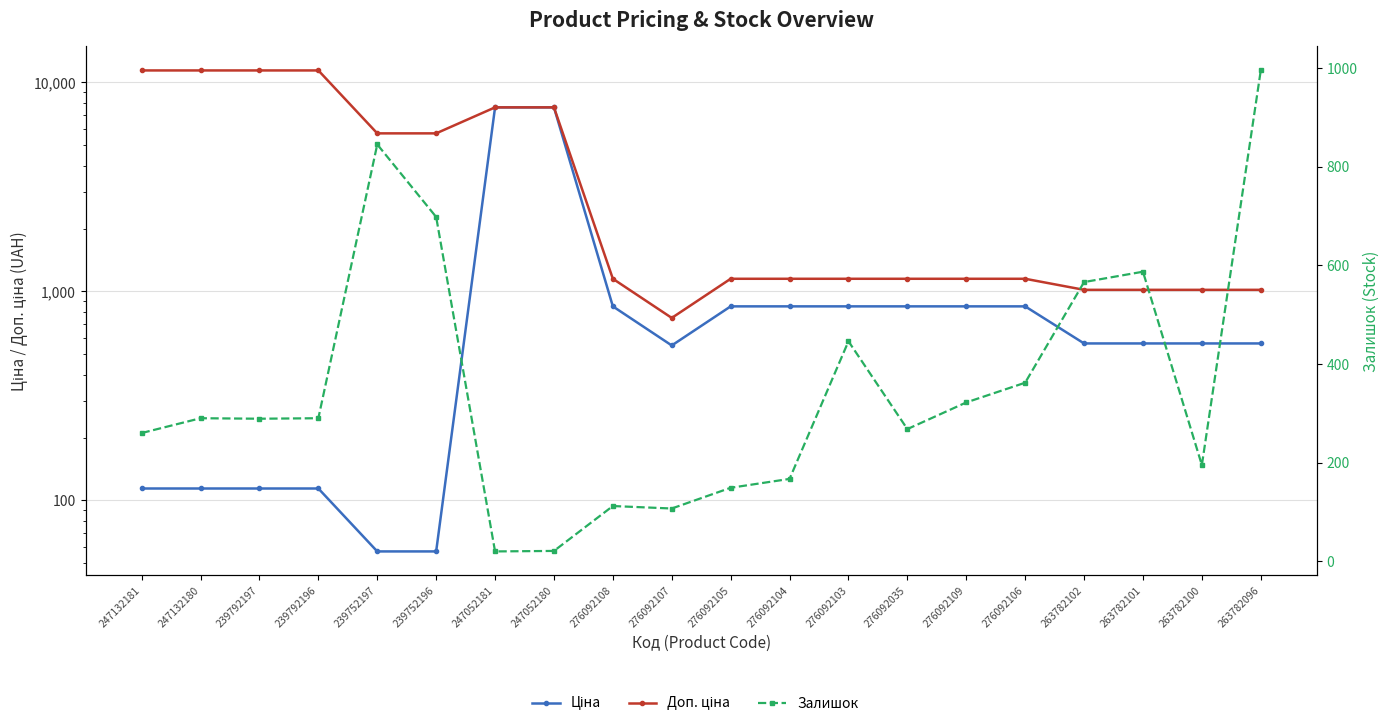

What is the value of the Залишок point at the 12th from the left?

167.0